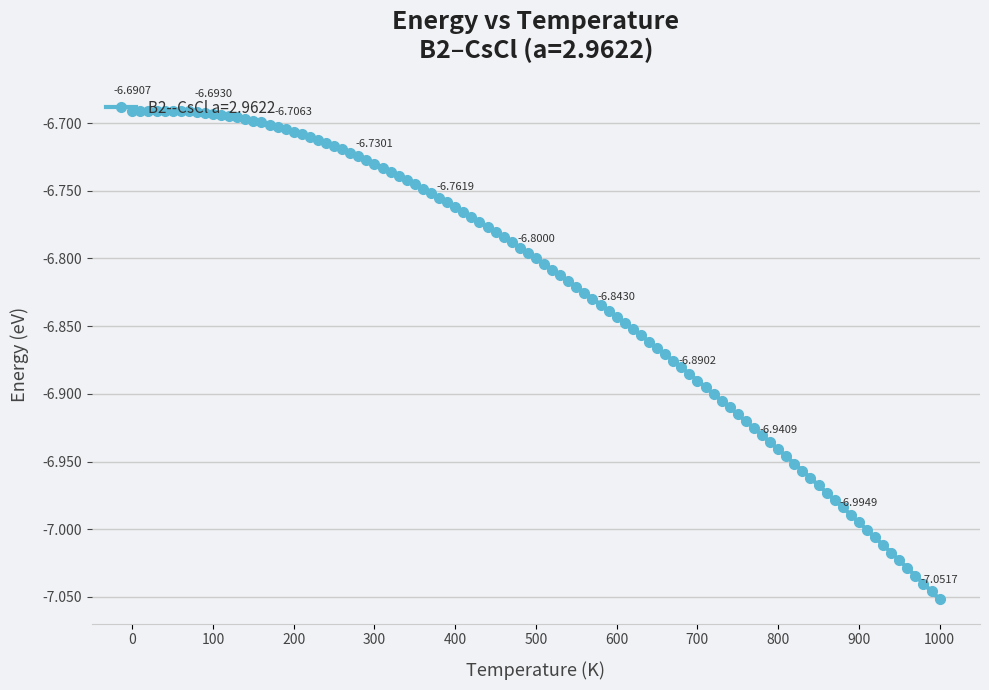

What is the sum of all values?

-689.1